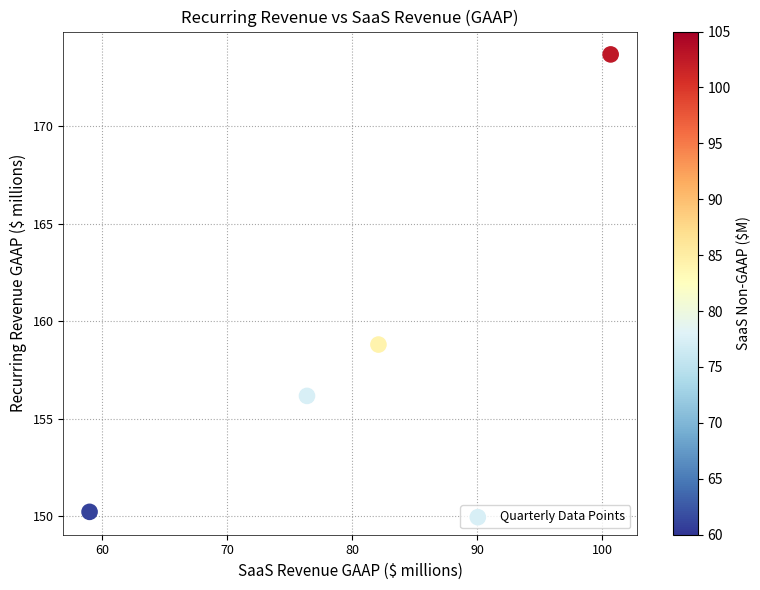

What Y value in the scatter plot is closest to 161?

158.8